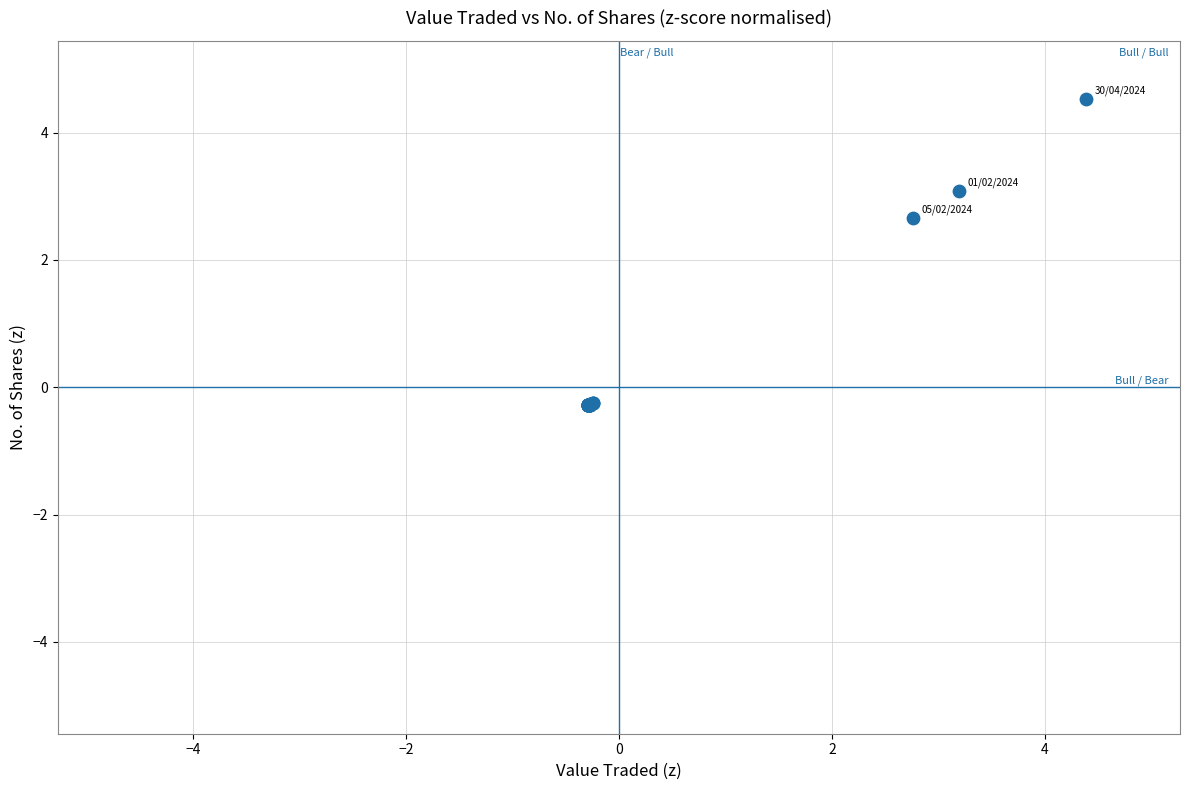

What Y value in the scatter plot is closest to 2?

2.7